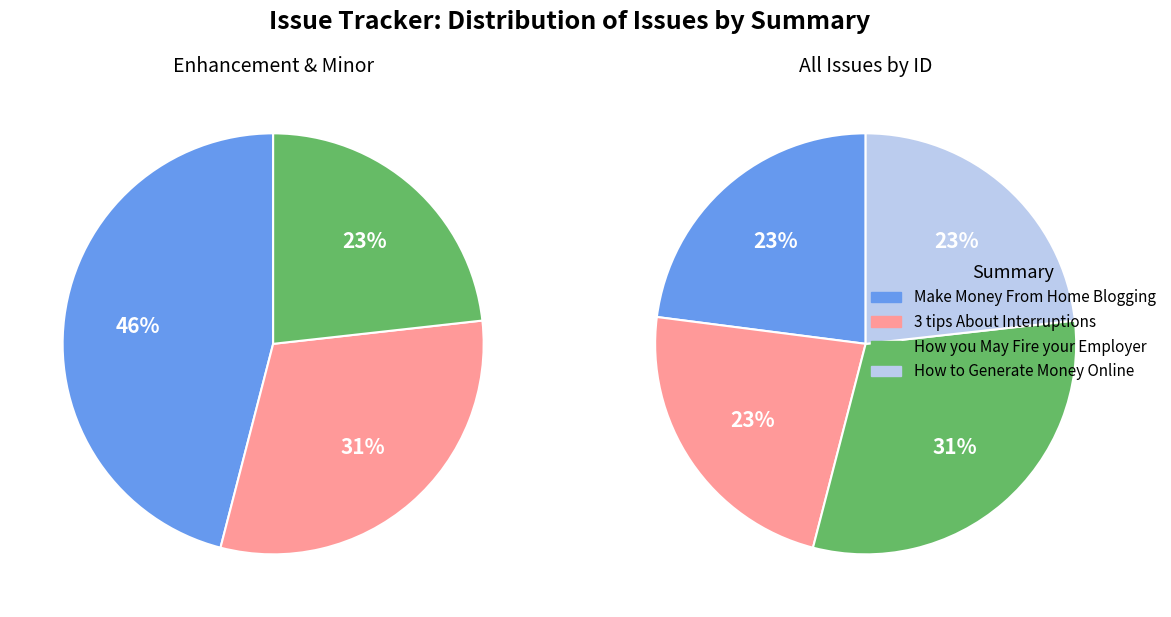

What percentage do Make Money From Home Blogging and 3 tips About How To Deal With Interruptions together represent?

46.0%